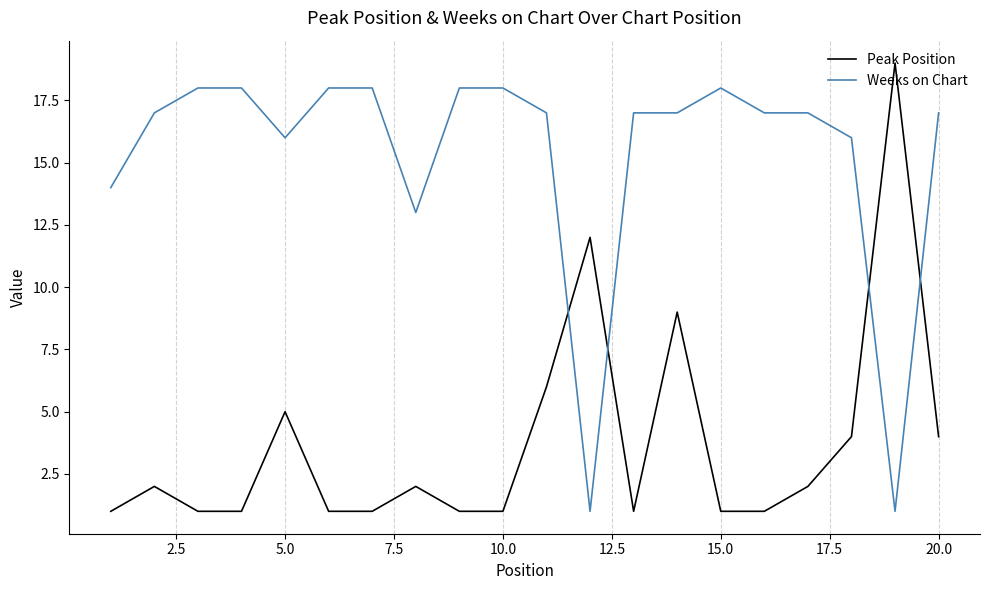

List the series in order of their peak value, lowest first.

Weeks on Chart, Peak Position